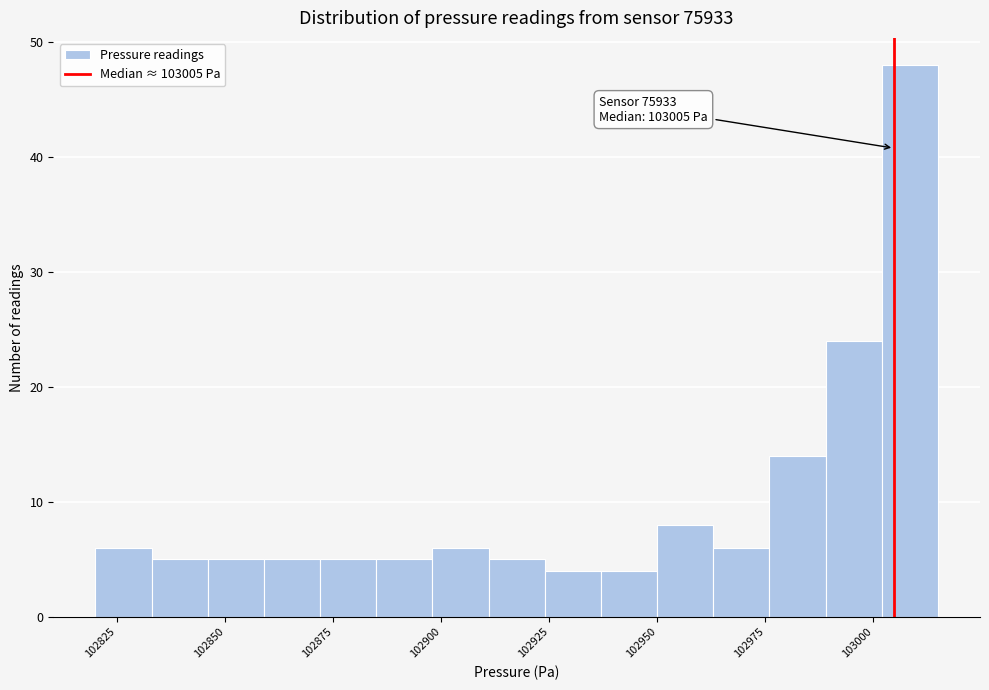

Around what value on the x-axis is the tallest bar? Give the approximate position of its centre, as read against the axis.

103010